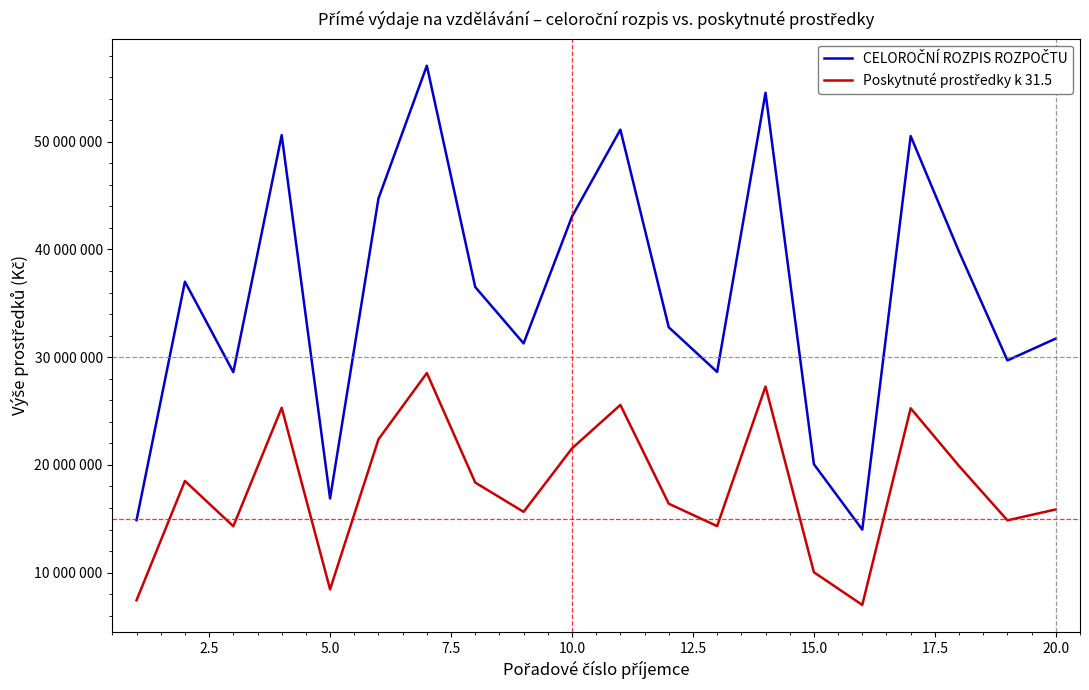

True or false: CELOROČNÍ ROZPIS ROZPOČTU and Poskytnuté prostředky k 31.5 cross at least once.

False